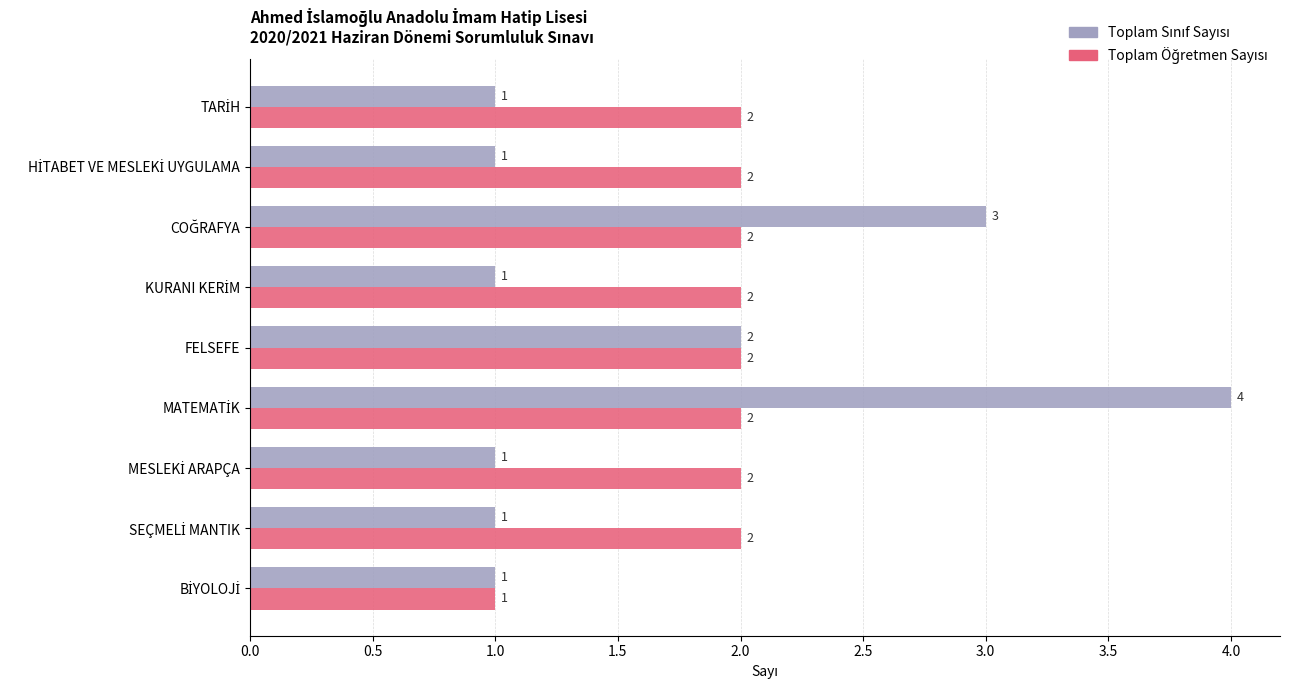

What is the greatest value displayed?

4